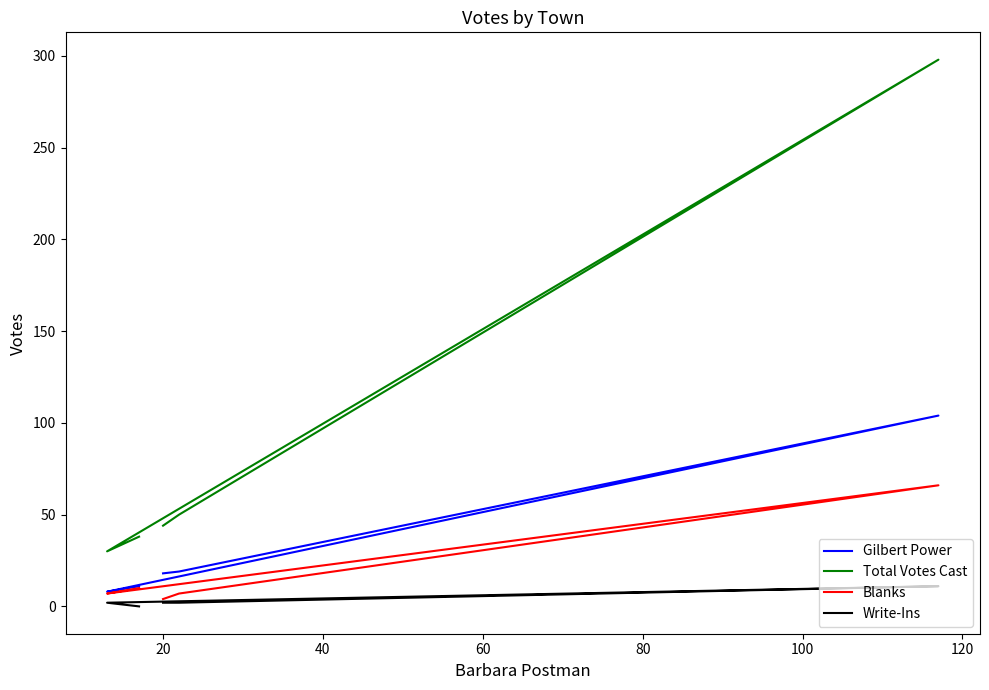

Does the chart display data point markers on the line(s)?

No